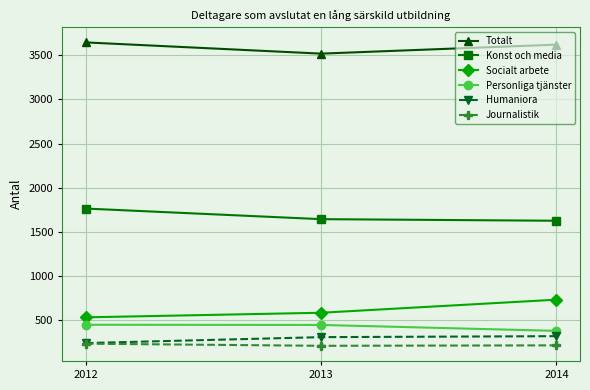

True or false: Personliga tjänster has a value of 730 at 2012.

False